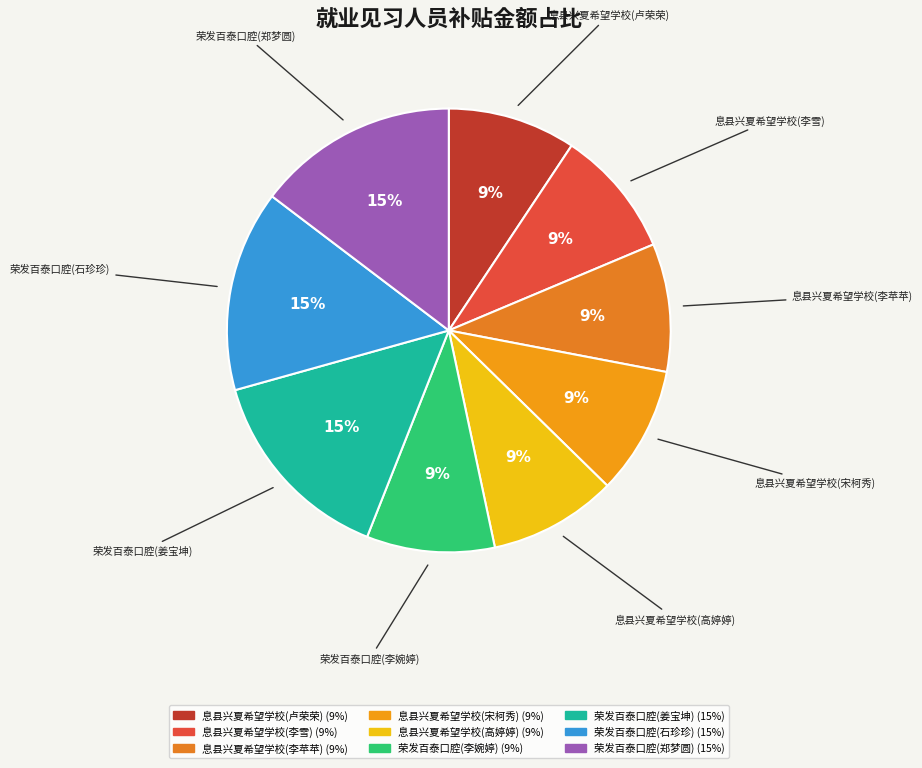

How many slices are in this pie chart?

9